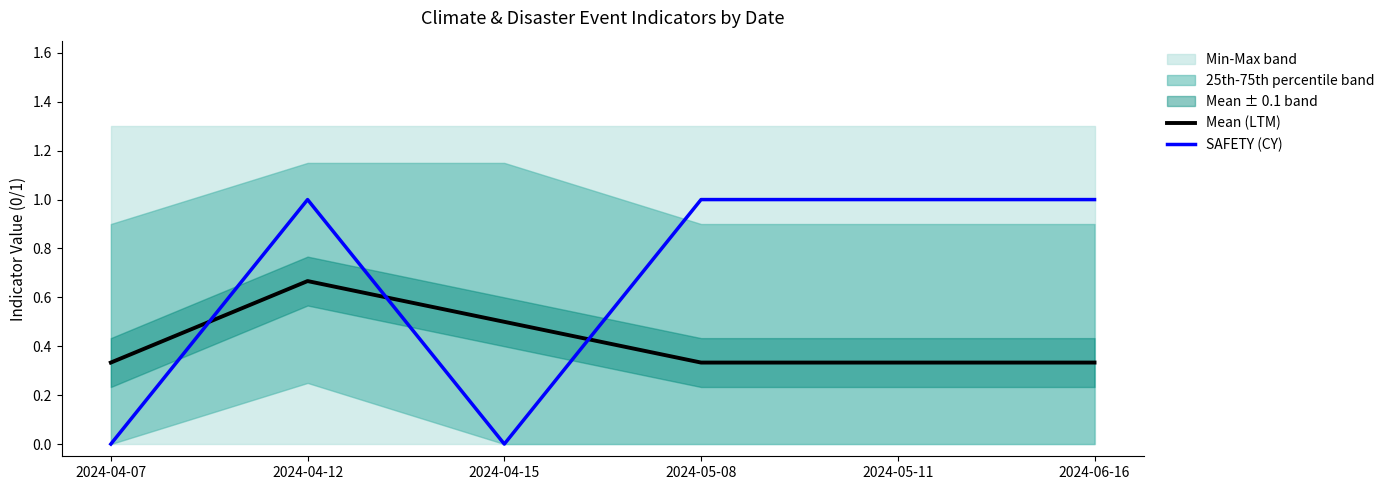

After their last crossing, which series has the higher values: Mean (LTM) or SAFETY (CY)?

SAFETY (CY)